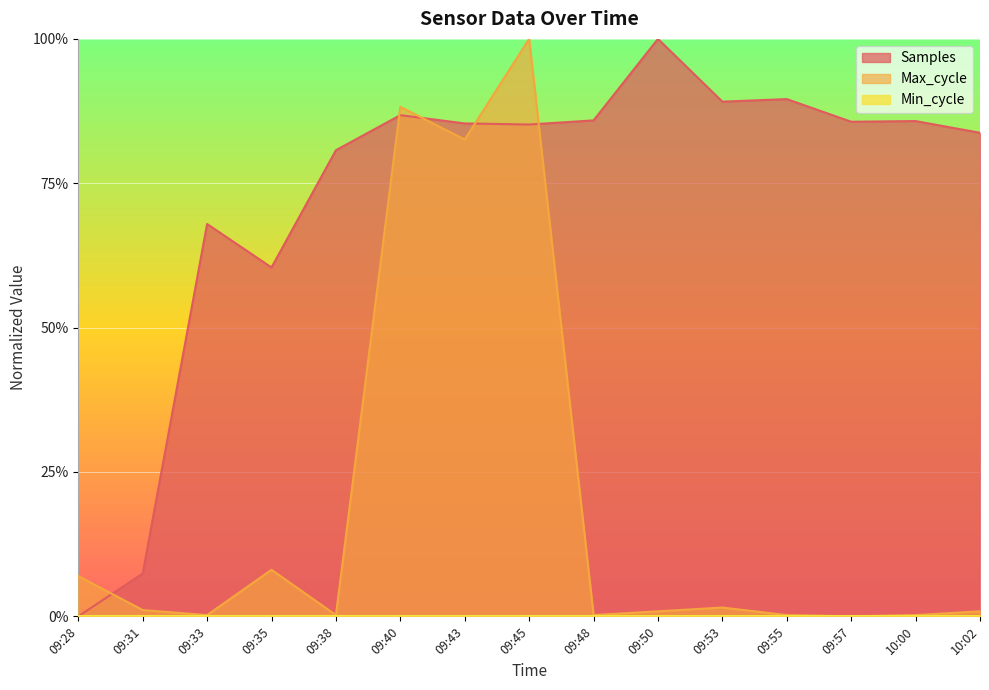

The value of Samples at 10:02 is 0.5. True or false?

False